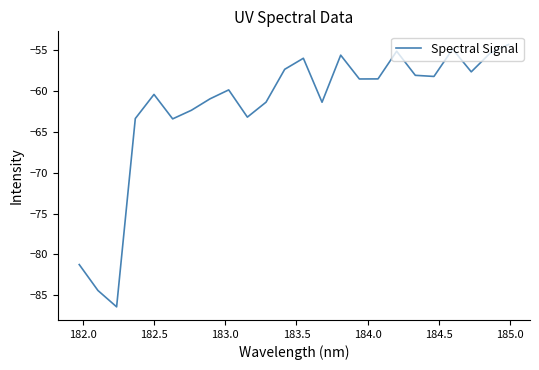

What is the average value?

-62.0